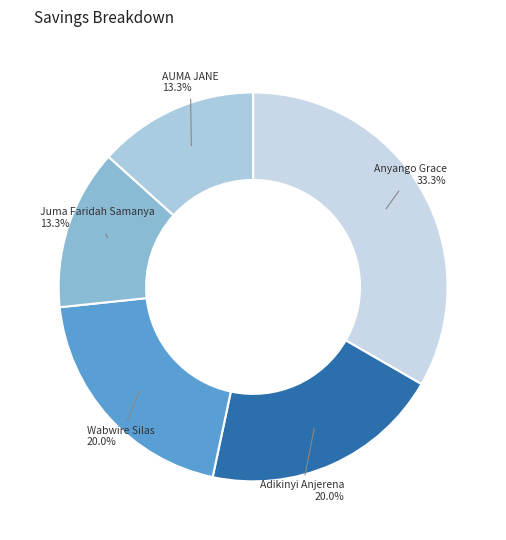

Is the sum of Adikinyi Anjerena 20.0% and AUMA JANE 13.3% greater than half?

No